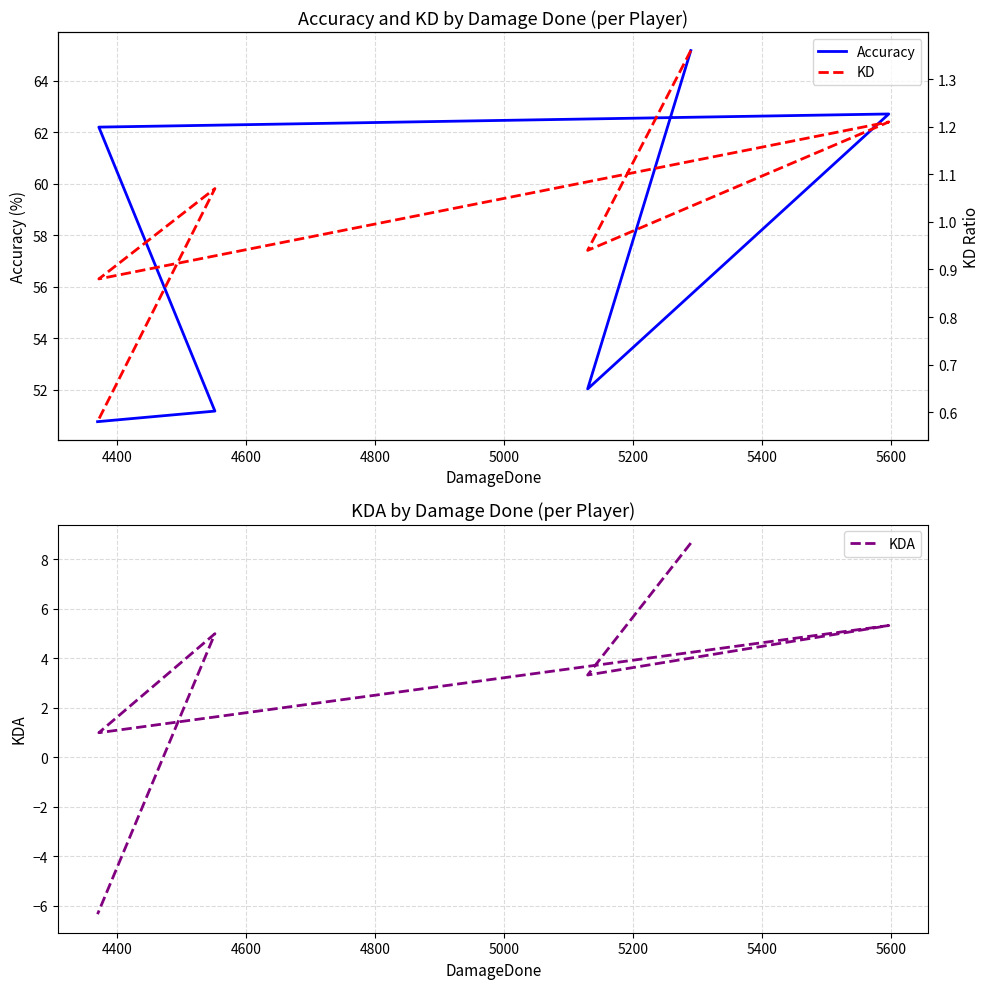

What is the difference between the maximum and minimum values in the KD series?

0.8